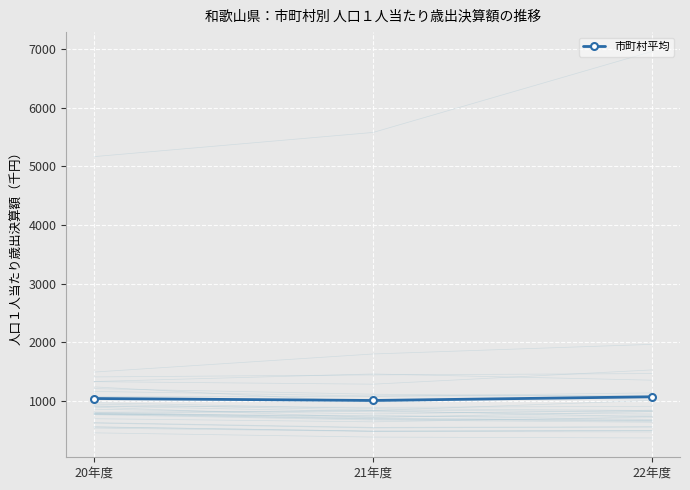

Which category has the lowest value across all series?

21年度